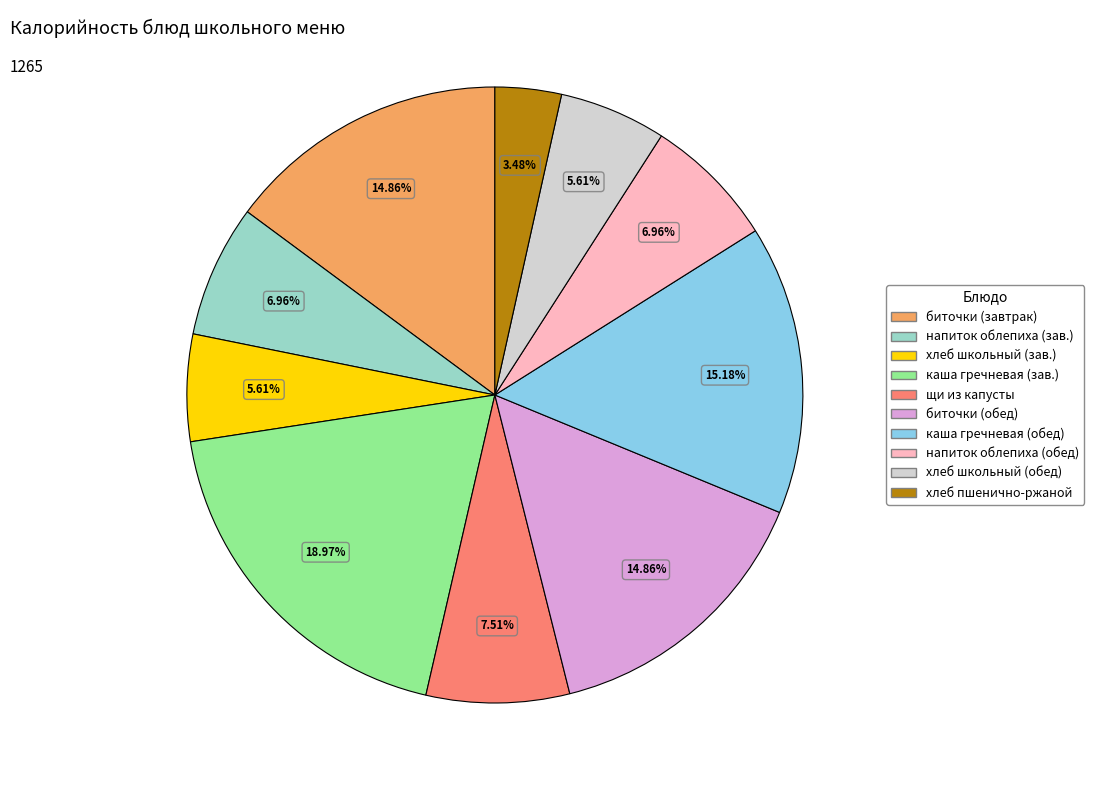

Is there any slice that represents more than half of the pie?

No